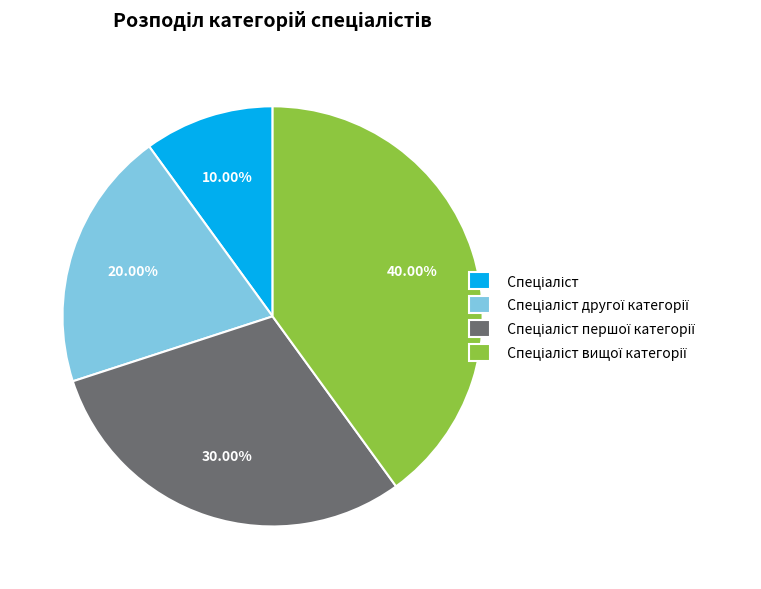

Does any single category account for the majority?

No